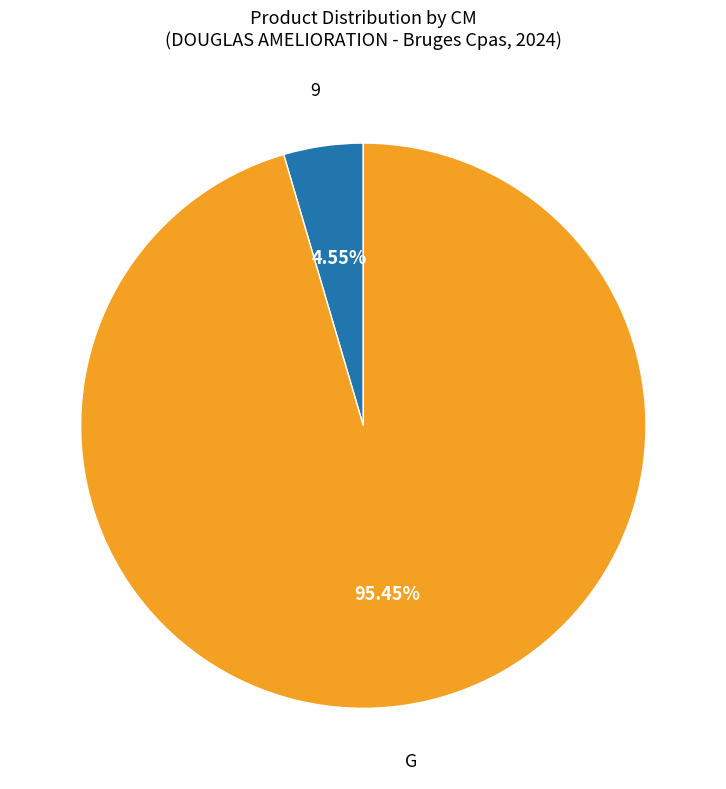

How many slices are in this pie chart?

2